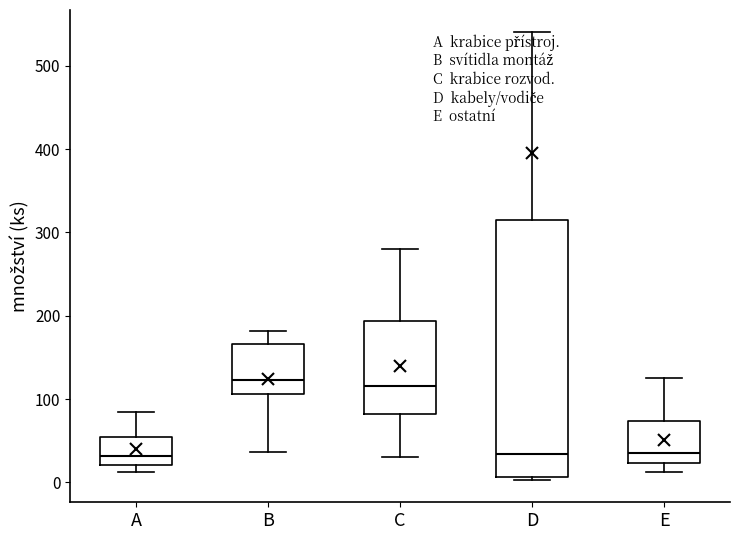

Where is the lower edge of the box for D on the y-axis? The values are not printed on the chart, so give them approximately, as read against the axis.

10